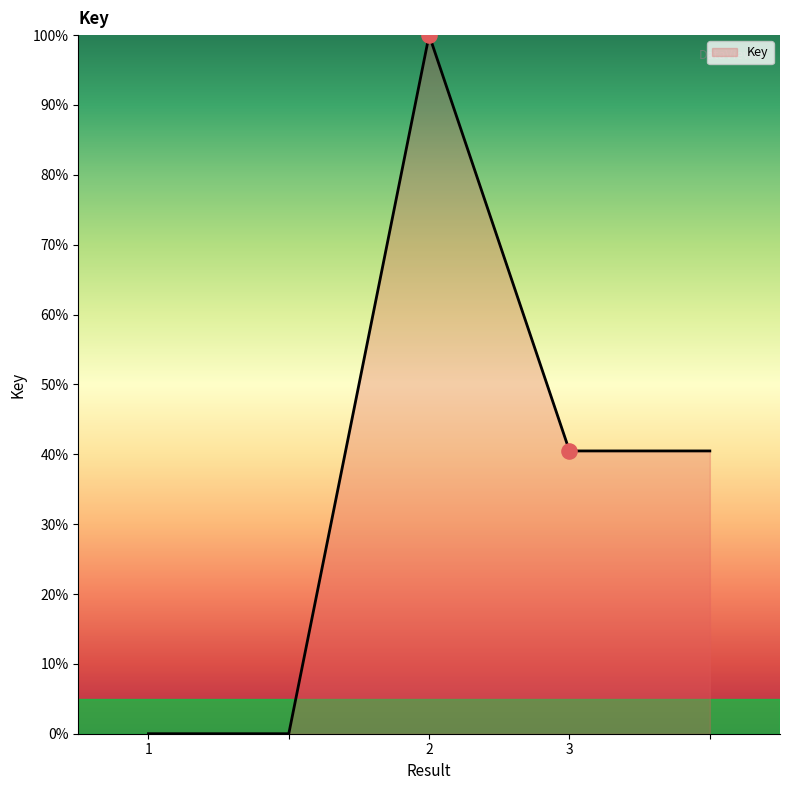

What is the greatest value displayed?

100.0